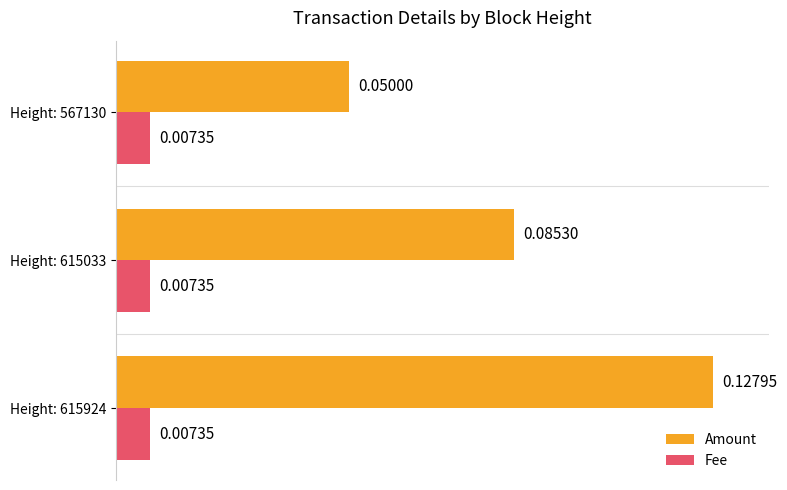

At which category is the sum across all series the highest?

Height: 615924